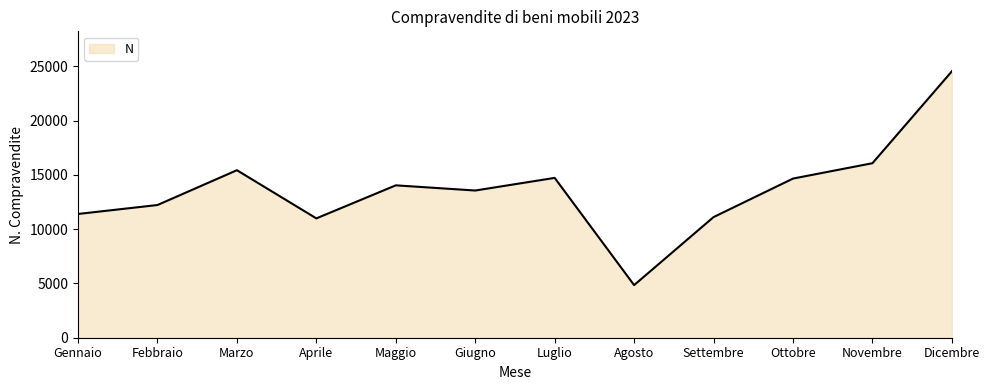

What is the ratio of the value at Marzo to the value at Aprile?

1.4